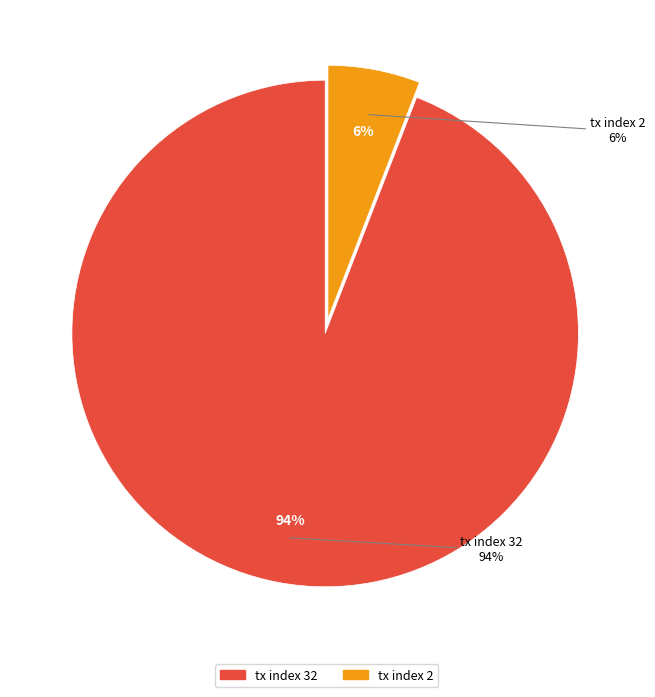

How many segments does this pie chart have?

2